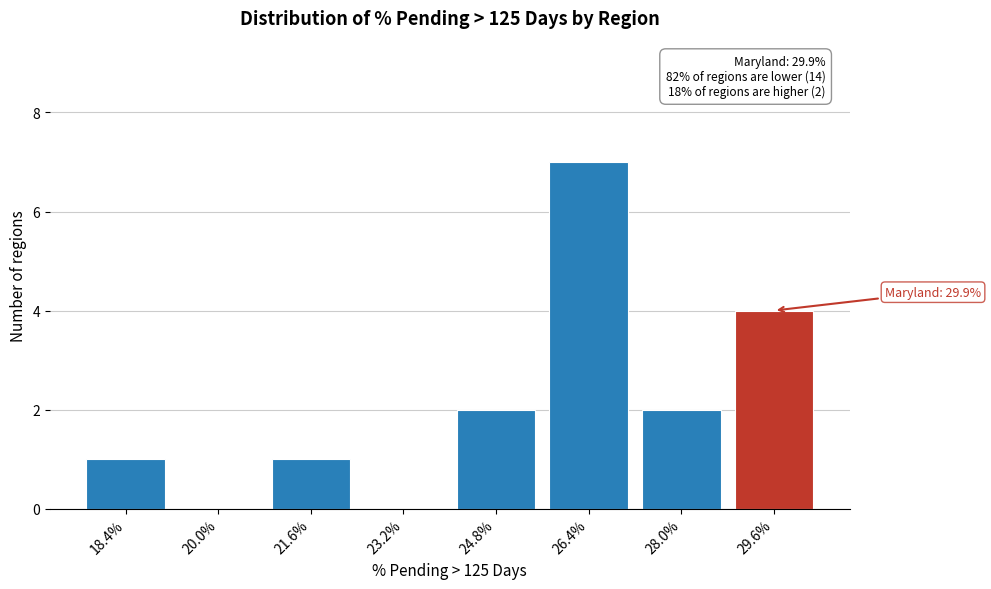

Reading right to left, list all the values displayed in this chart.

29.6%=4	28.0%=2	26.4%=7	24.8%=2	23.2%=0	21.6%=1	20.0%=0	18.4%=1